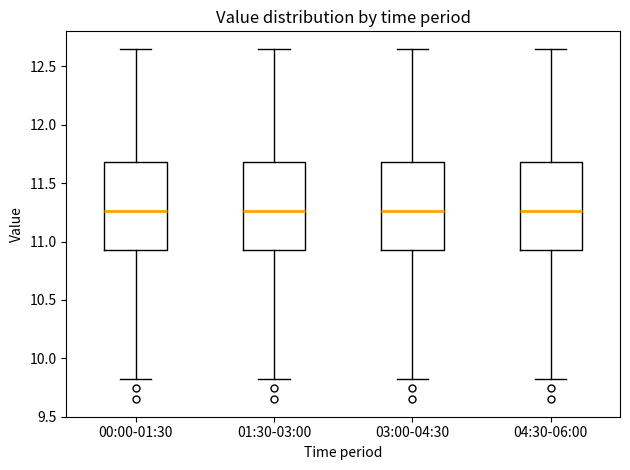

Reading left to right, transcribe this box plot: for each box, give where its median line is, the range the box spans, and where its two whiskers end, as read against the y-axis. The values are not printed on the chart, so give them approximately, as read against the axis.

00:00-01:30: median 11.25, box 10.95 to 11.70, whiskers 9.80 to 12.65
01:30-03:00: median 11.25, box 10.95 to 11.70, whiskers 9.80 to 12.65
03:00-04:30: median 11.25, box 10.95 to 11.70, whiskers 9.80 to 12.65
04:30-06:00: median 11.25, box 10.95 to 11.70, whiskers 9.80 to 12.65